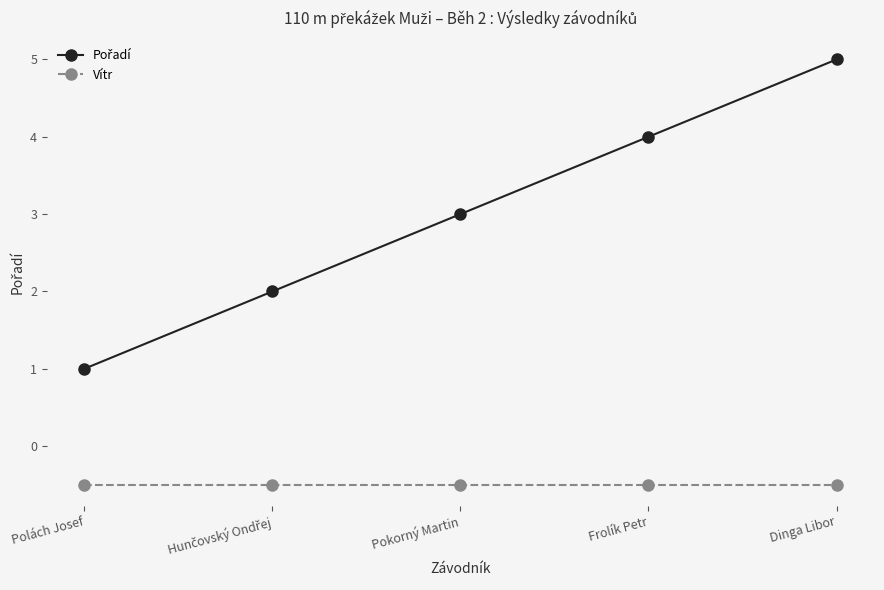

Read the Vítr value at Pokorný Martin.

-0.5